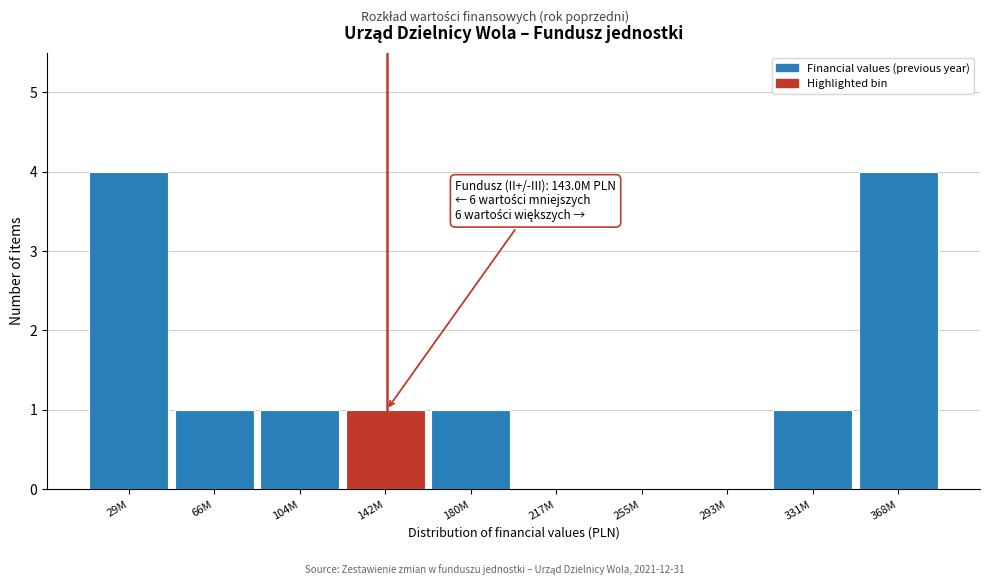

Reading left to right, what are all the values shown in this chart?

29M=4	66M=1	104M=1	142M=1	180M=1	217M=0	255M=0	293M=0	331M=1	368M=4